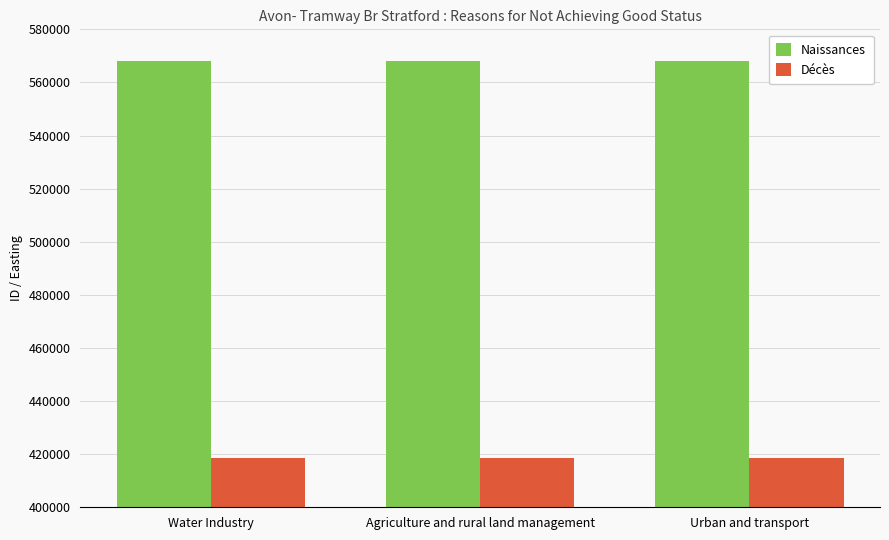

What is the approximate value of Naissances at Urban and transport?

568110